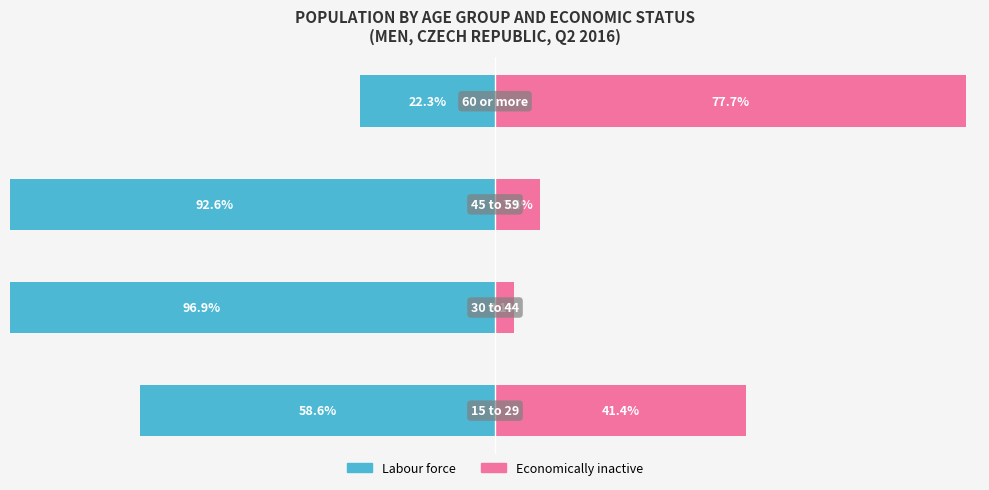

The Economically inactive series shows 3.1 at 1. True or false?

True